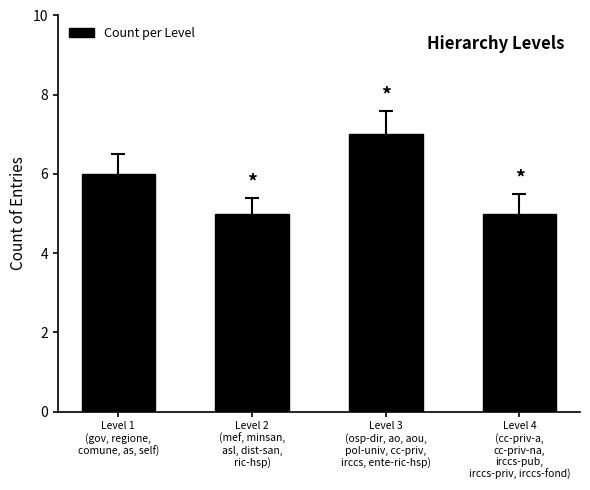

What is the minimum value shown in the chart?

5